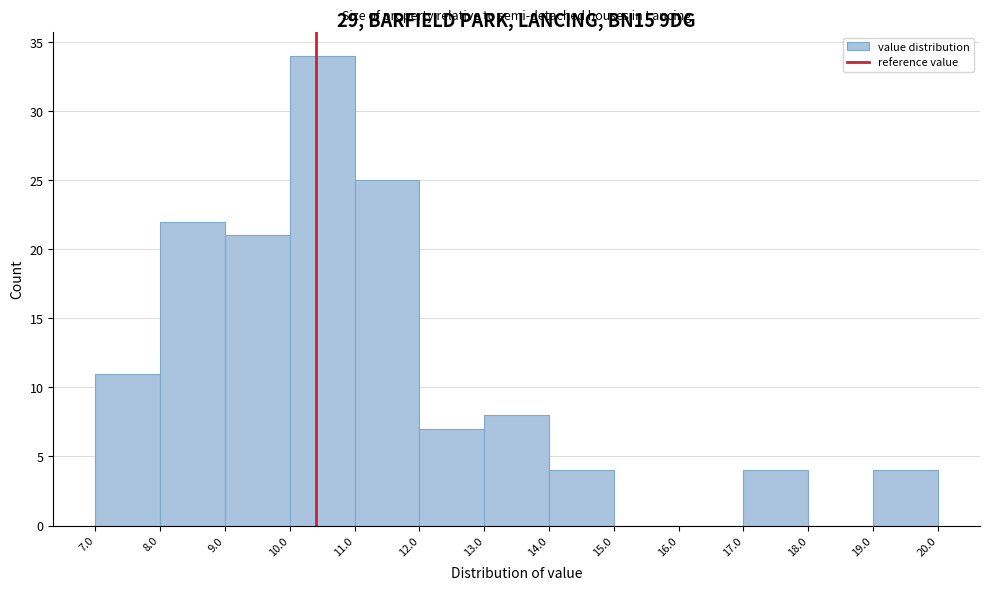

Reading left to right, transcribe this chart: for each bar, give the range it covers on the x-axis and its height. The values are not printed on the chart, so give them approximately, as read against the axis.

7.0 to 8.0: 11
8.0 to 9.0: 22
9.0 to 10.0: 21
10.0 to 11.0: 34
11.0 to 12.0: 25
12.0 to 13.0: 7
13.0 to 14.0: 8
14.0 to 15.0: 4
15.0 to 16.0: 0
16.0 to 17.0: 0
17.0 to 18.0: 4
18.0 to 19.0: 0
19.0 to 20.0: 4